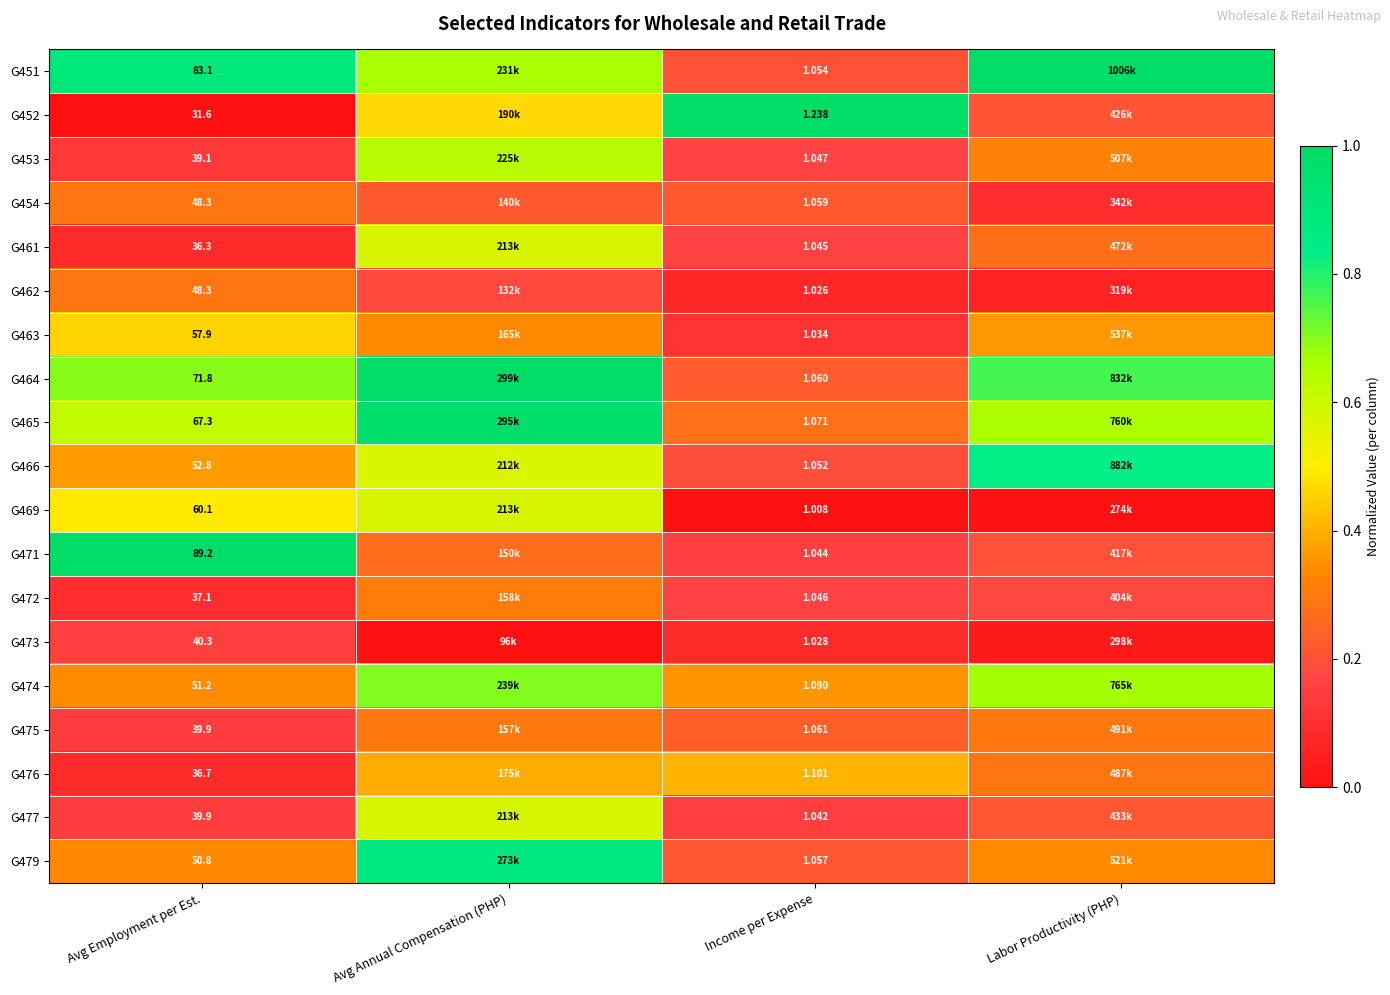

At Income per Expense, list the series in order from largest to smallest.

G452, G476, G474, G465, G475, G464, G454, G479, G451, G466, G453, G472, G461, G471, G477, G463, G473, G462, G469